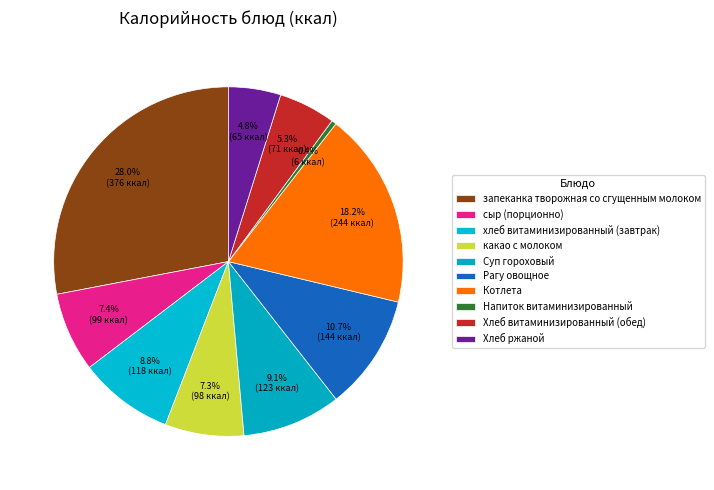

To the nearest percent, what is the combined percentage of Котлета and сыр (порционно)?

26%